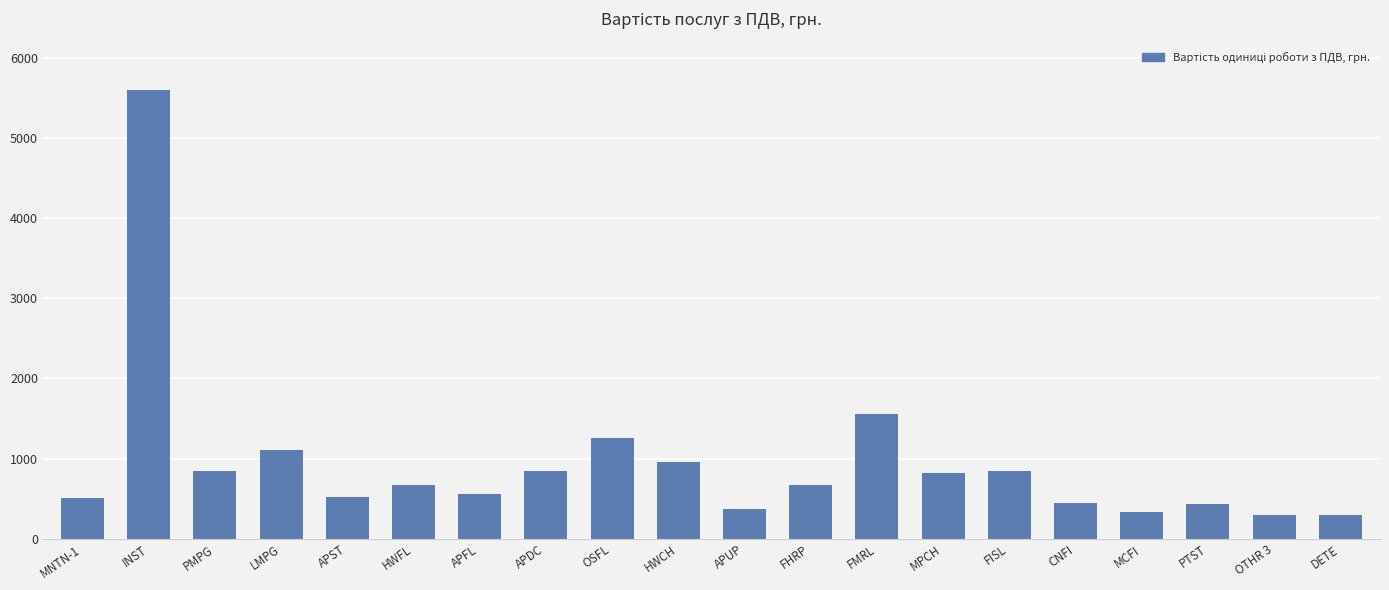

Where is the data nearest to the value 2948?

FMRL